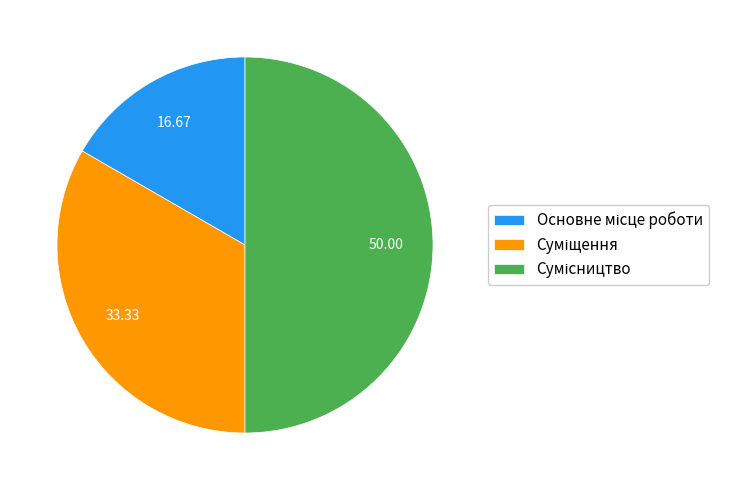

What is the ratio of the value at Сумісництво to the value at Суміщення?

1.5